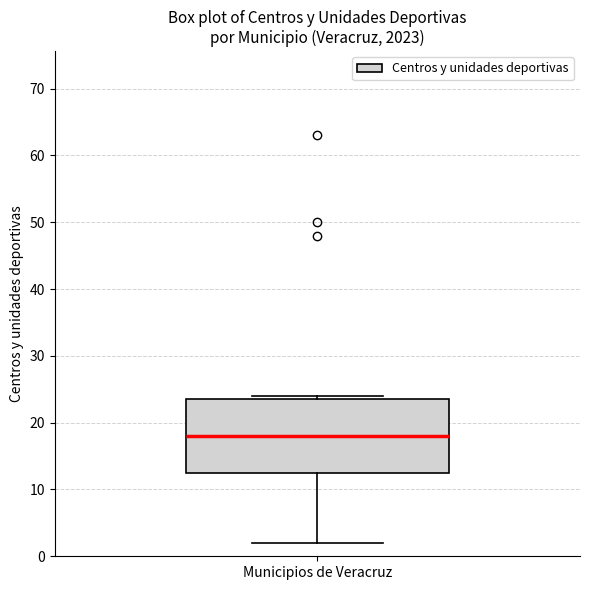

Read this box plot against the y-axis: the position of the median line, the range covered by the box, and the ends of both whiskers. The values are not printed on the chart, so give them approximately, as read against the axis.

median 18, box 13 to 24, whiskers 2 to 24 (just above the box's upper edge)